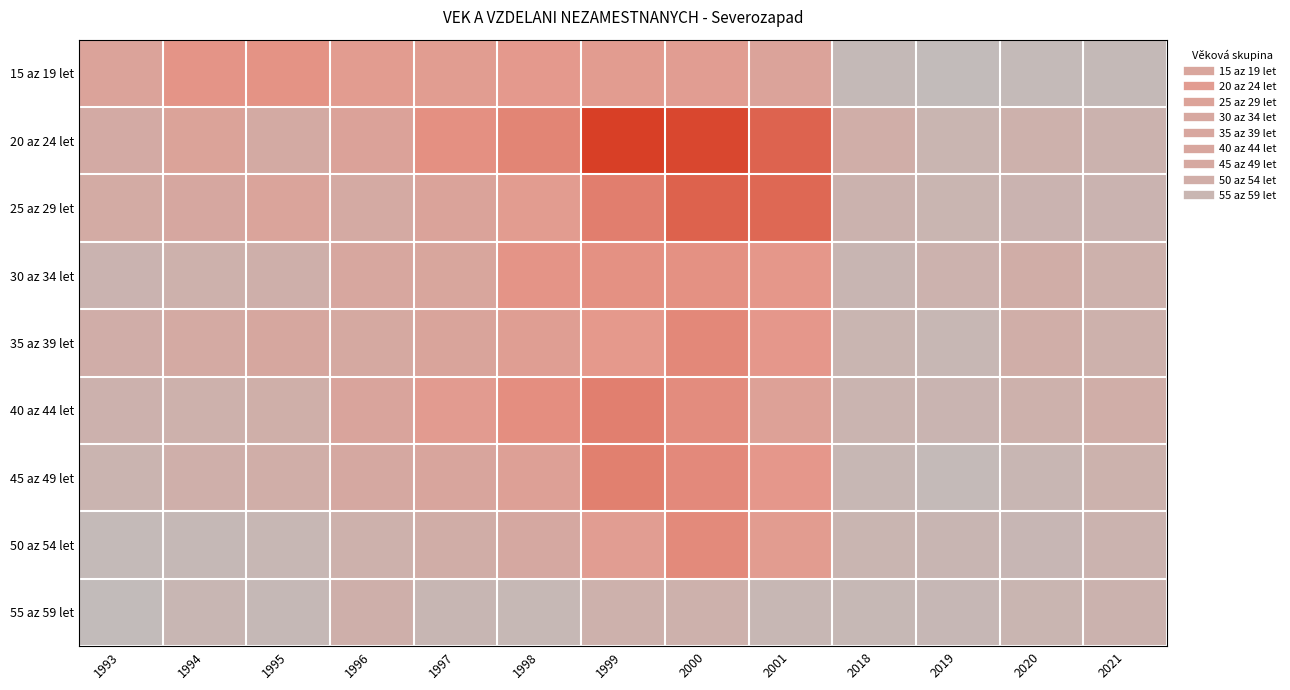

Which series changed the most between 1996 and 2001?

25 az 29 let